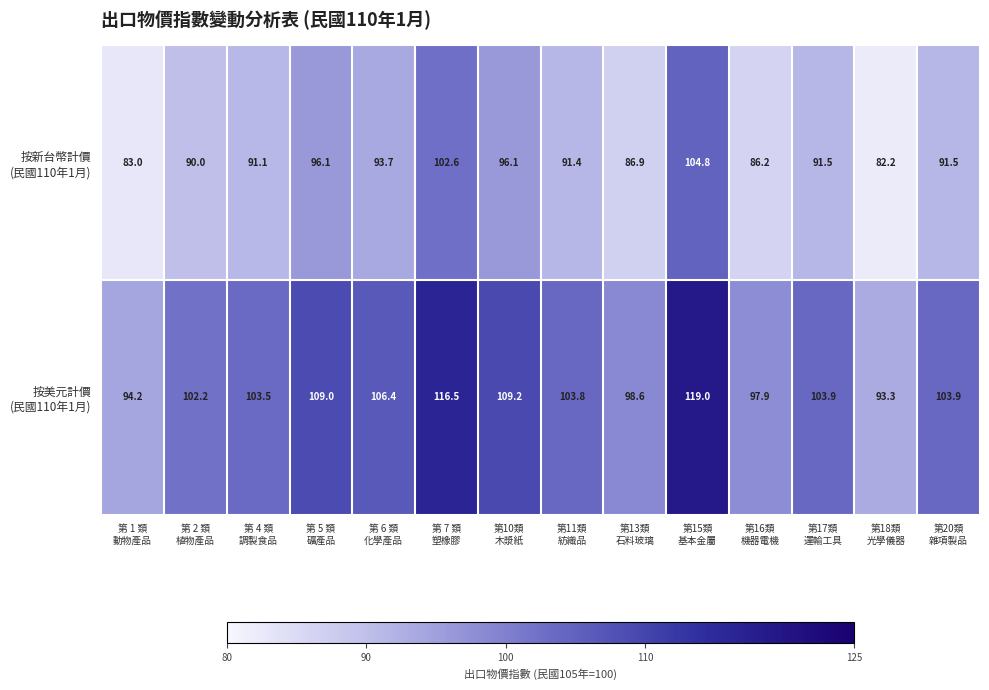

At how many categories does at least one series exceed 88?

14